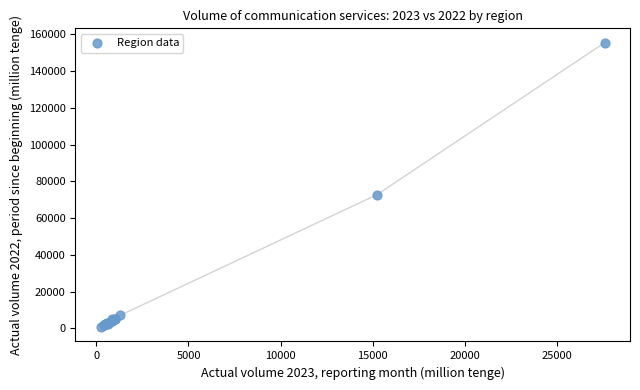

What Y value in the scatter plot is closest to 78098?

72754.3